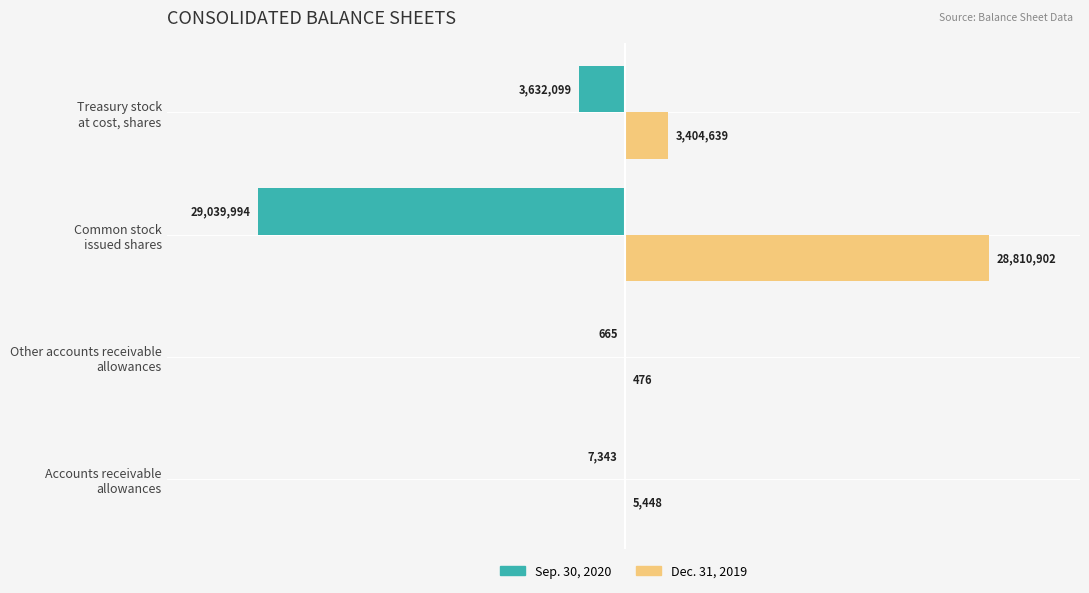

What is the sum of all Sep. 30, 2020 values?

-32680101